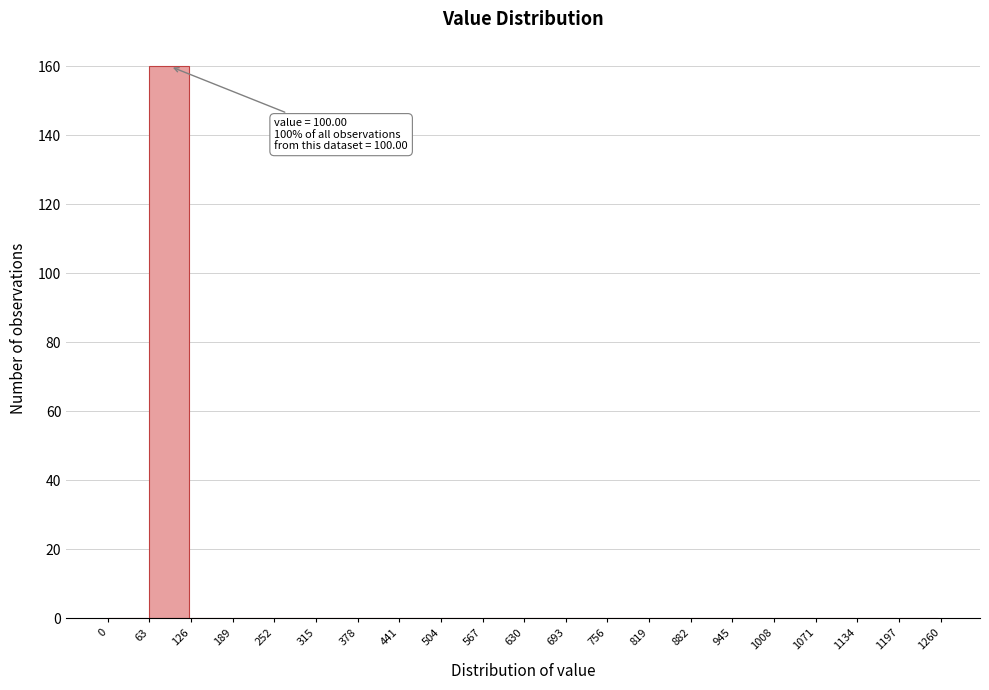

Which range on the x-axis has the tallest bar?

63 to 126